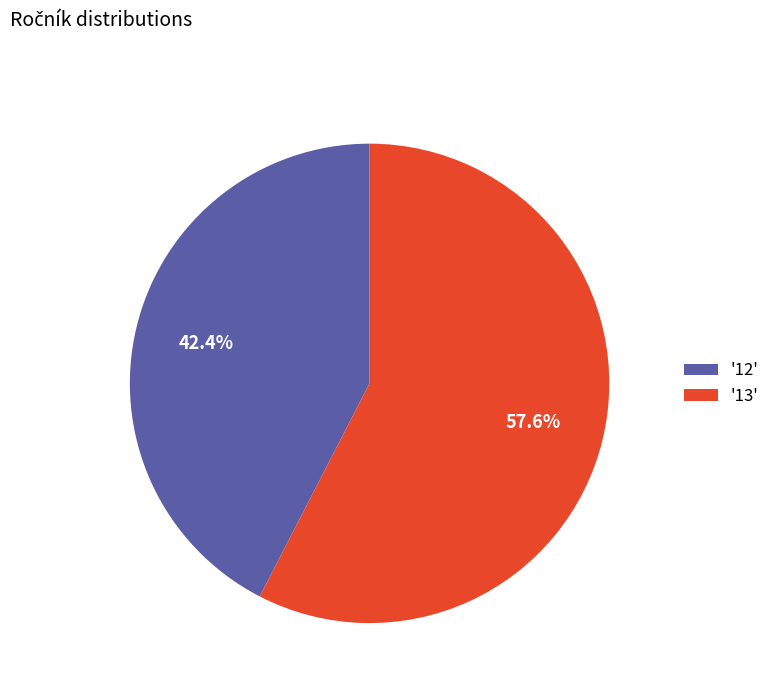

Which category has the biggest portion of the pie?

'13'